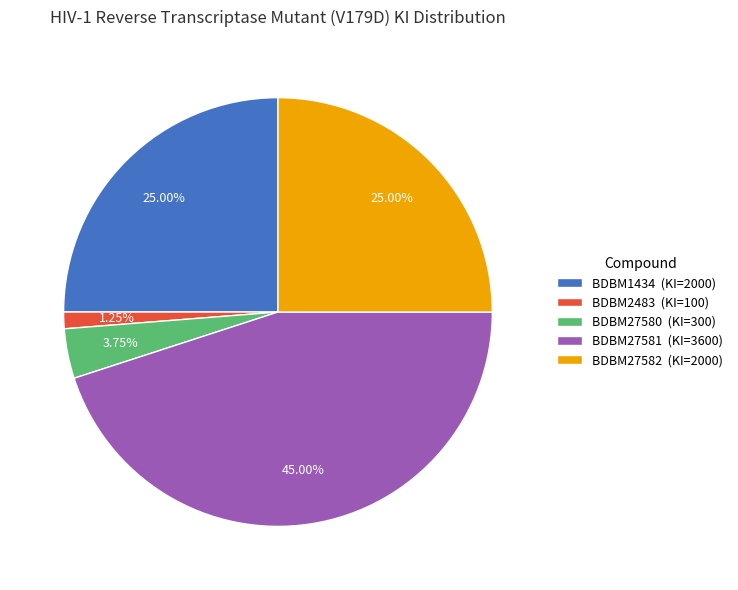

To the nearest percent, what is the average slice percentage?

20%